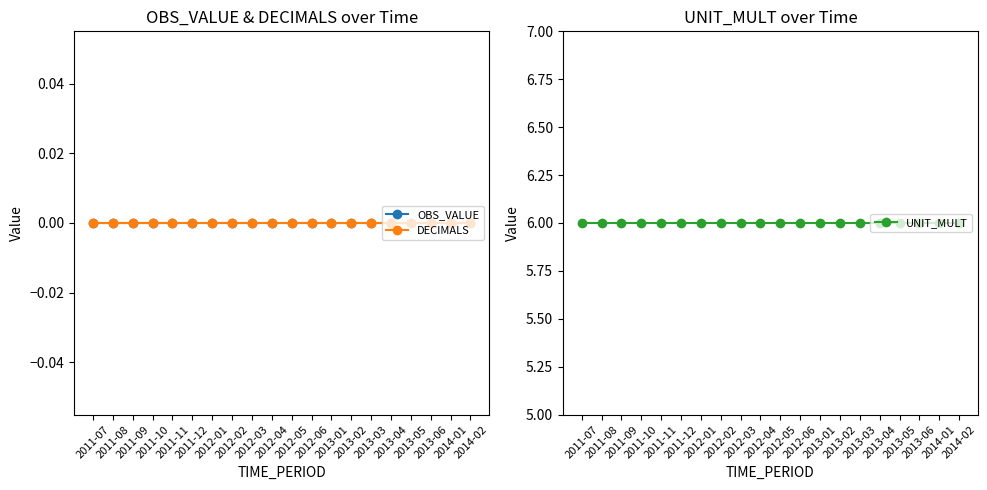

What is the sum of the UNIT_MULT values at 2011-08 and 2012-02?

12